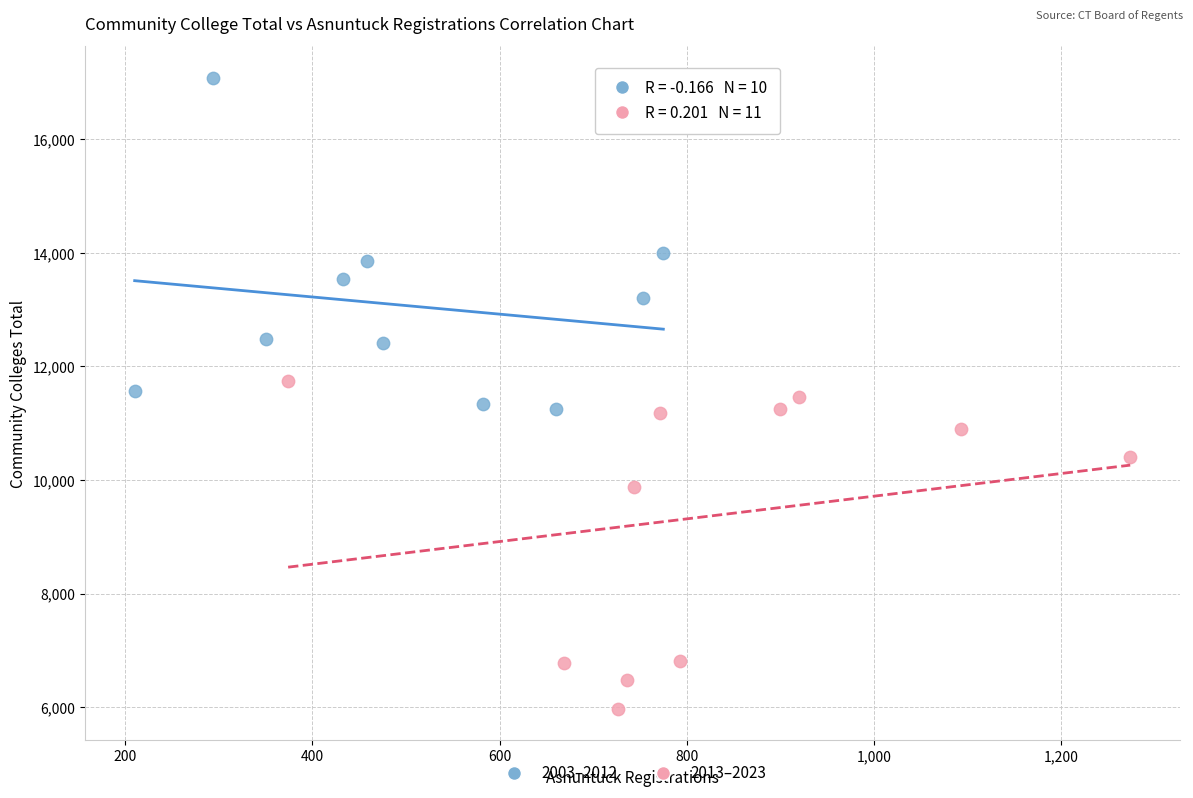

What are all the series names shown in the legend?

2003–2012, 2013–2023